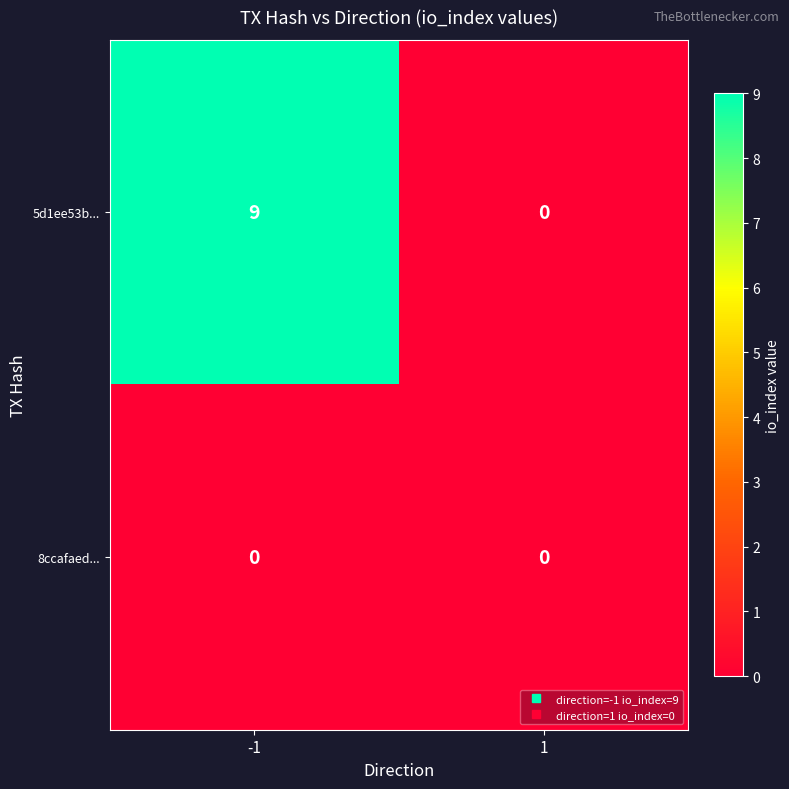

True or false: 5d1ee53b... has a value of 9 at -1.

True